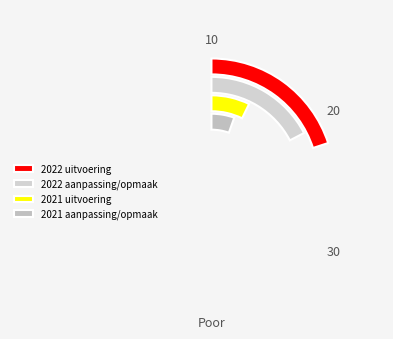

What percentage is the 2021 aanpassing/opmaak slice, to the nearest percent?

11%